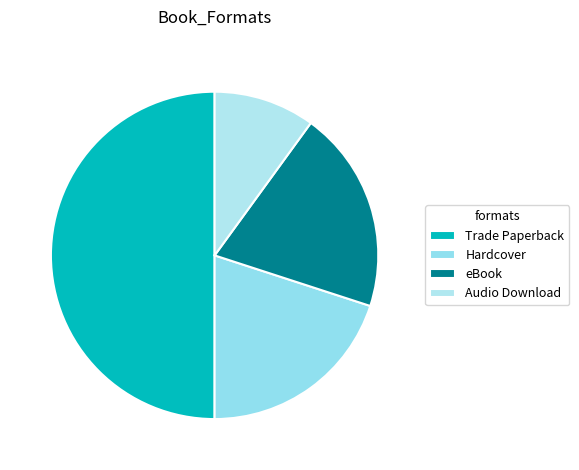

Is it true that Trade Paperback is 55% of the pie?

False